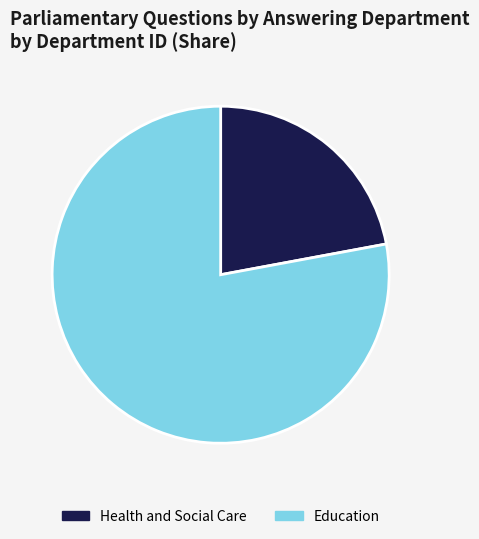

Is it true that Education is 78% of the pie?

True